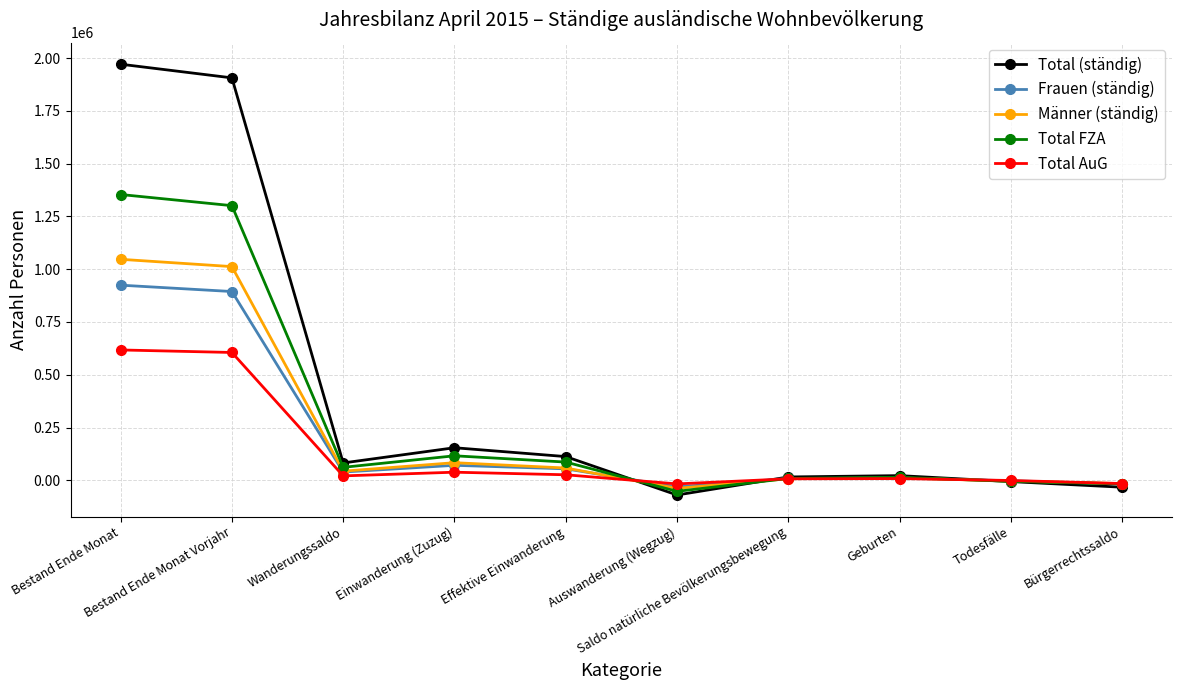

True or false: Total (ständig) has a value of 3245336 at Bestand Ende Monat Vorjahr.

False